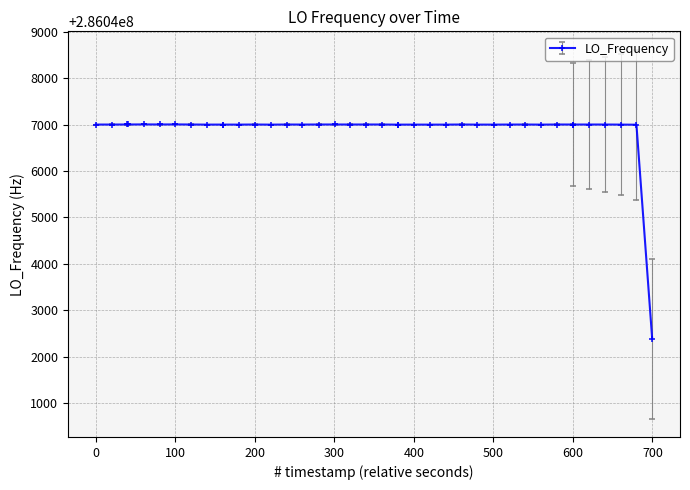

How many lines are shown in the chart?

1